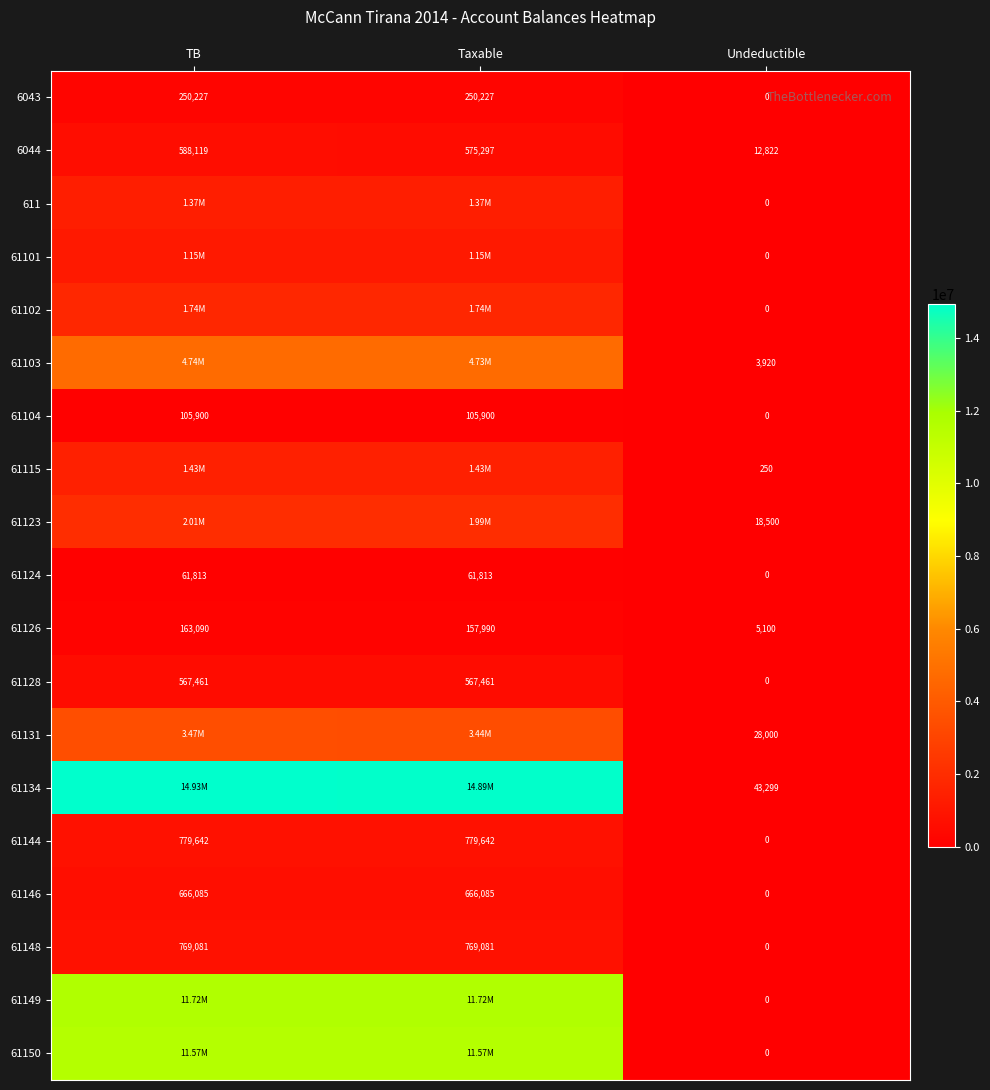

At which label is 61126 closest to 84095?

Taxable